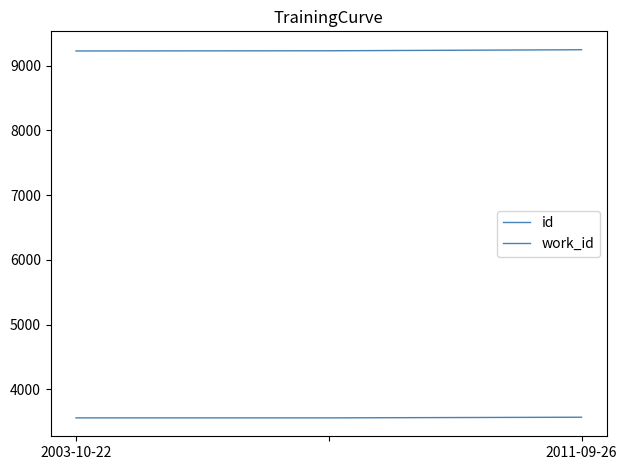

How many categories are shown in the chart?

3